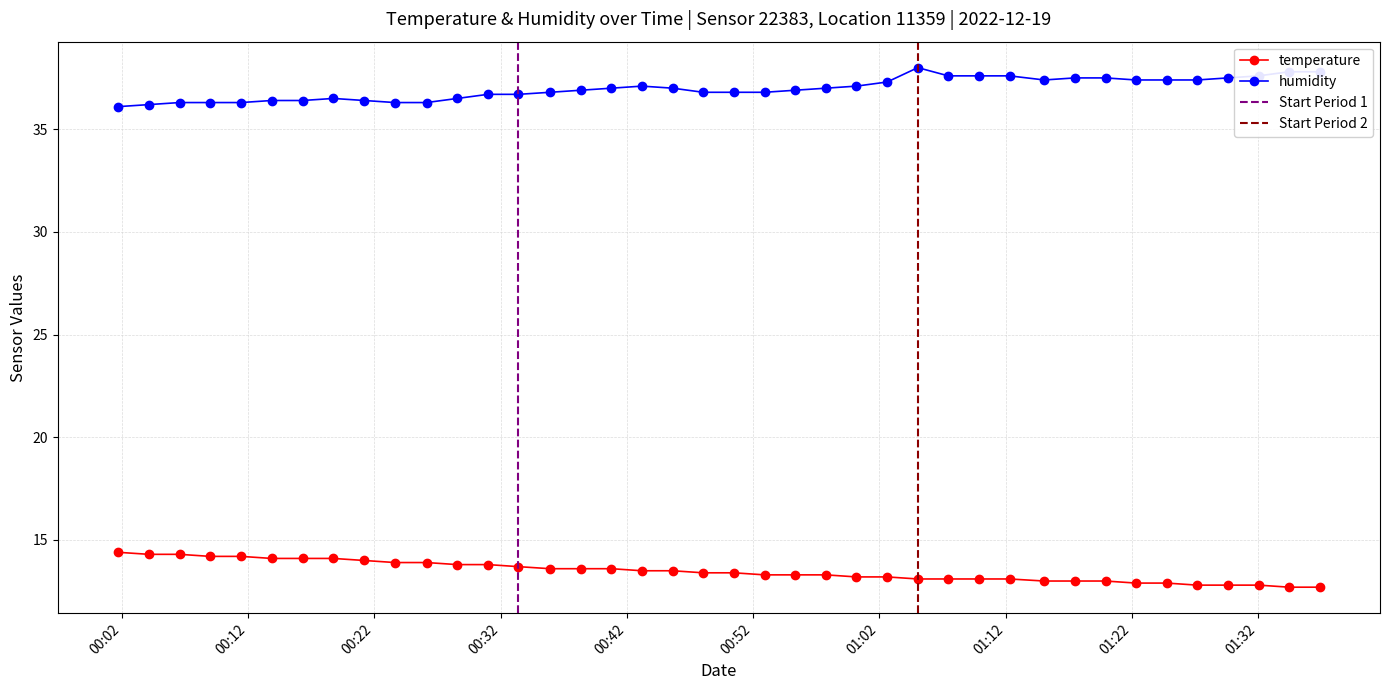

What is the smallest value displayed?

12.7